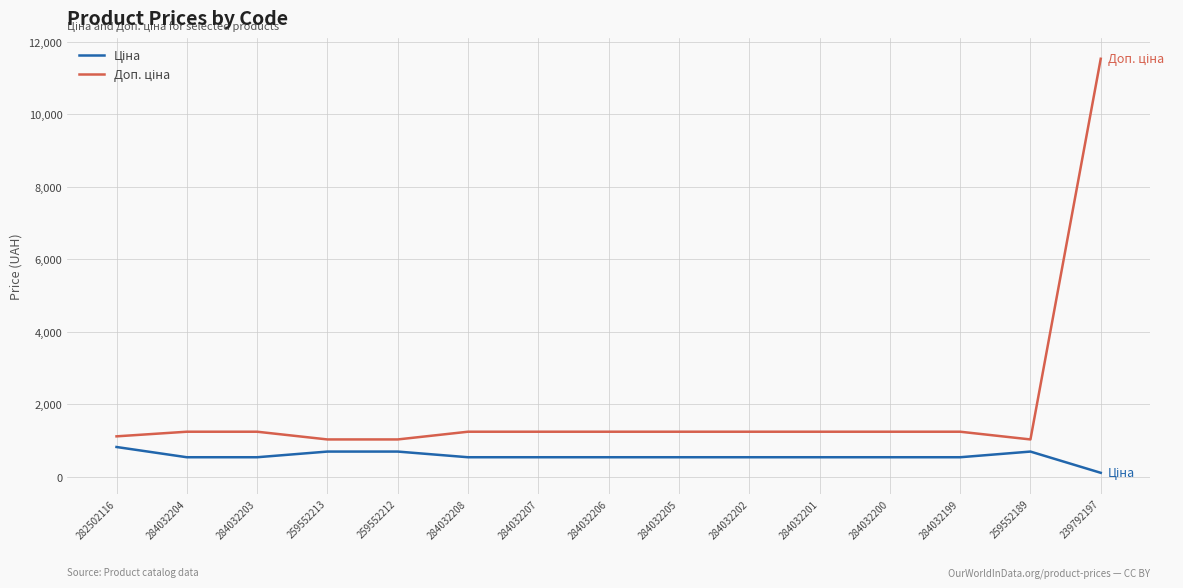

Which label corresponds to the smallest value in the chart?

239792197